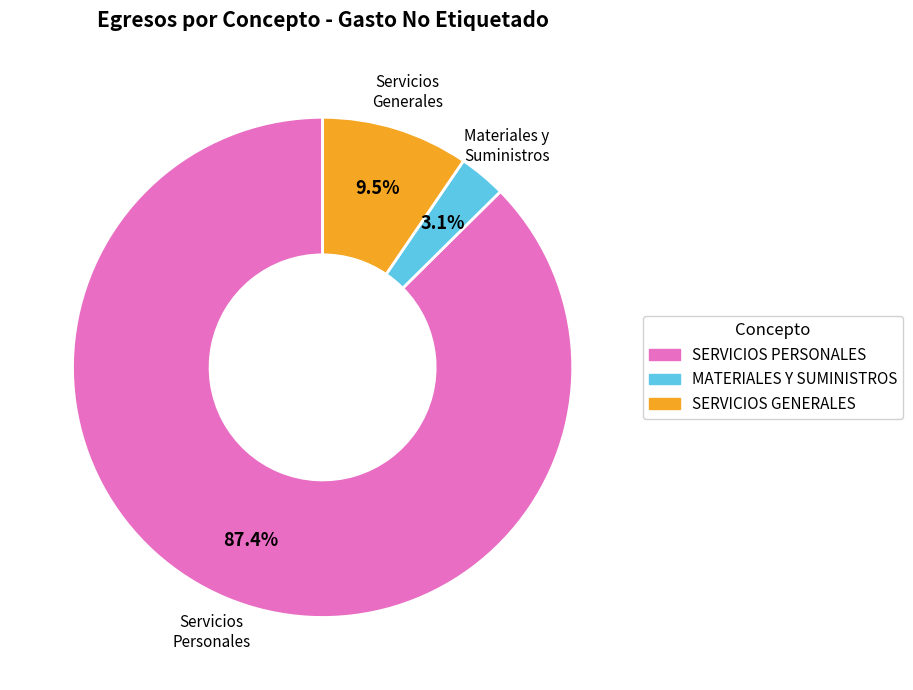

Rank the categories by value from lowest to highest.

MATERIALES Y SUMINISTROS, SERVICIOS GENERALES, SERVICIOS PERSONALES